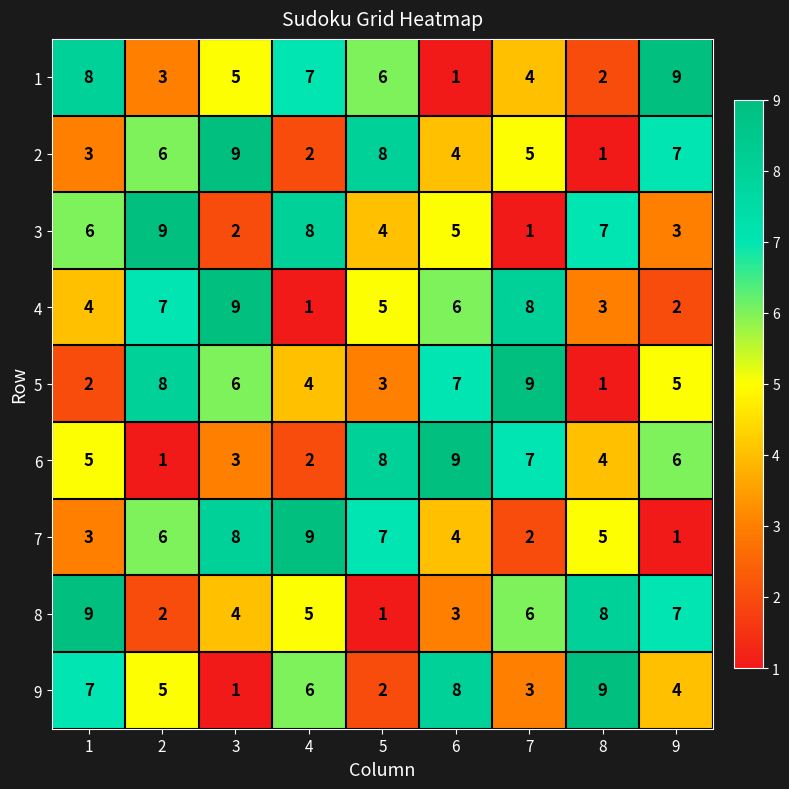

What is the difference between the highest and lowest values at 8?

8